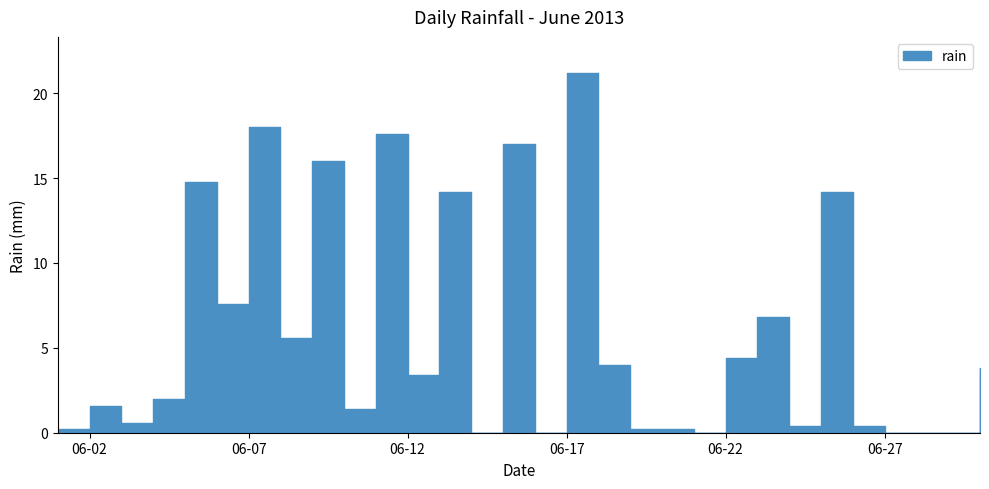

Rank the categories by value from lowest to highest.

2013-06-14, 2013-06-16, 2013-06-21, 2013-06-27, 2013-06-28, 2013-06-29, 2013-06-01, 2013-06-19, 2013-06-20, 2013-06-24, 2013-06-26, 2013-06-03, 2013-06-10, 2013-06-02, 2013-06-04, 2013-06-12, 2013-06-30, 2013-06-18, 2013-06-22, 2013-06-08, 2013-06-23, 2013-06-06, 2013-06-13, 2013-06-25, 2013-06-05, 2013-06-09, 2013-06-15, 2013-06-11, 2013-06-07, 2013-06-17